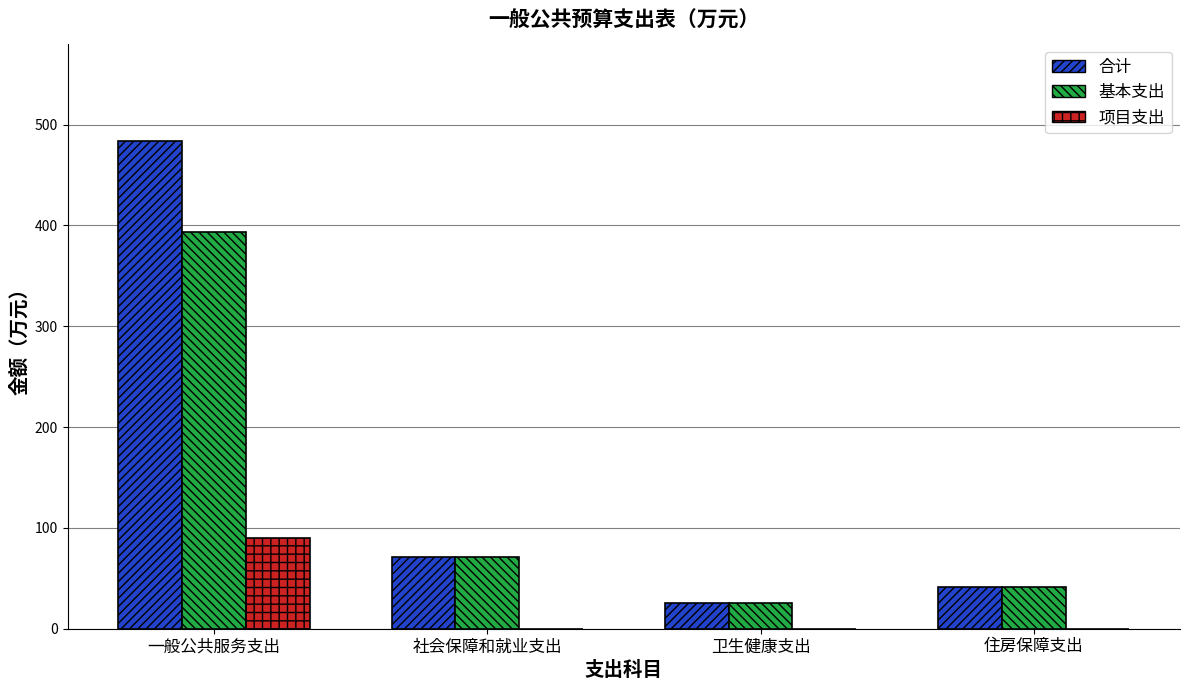

What is the sum of the 合计 values at 卫生健康支出 and 社会保障和就业支出?

97.2